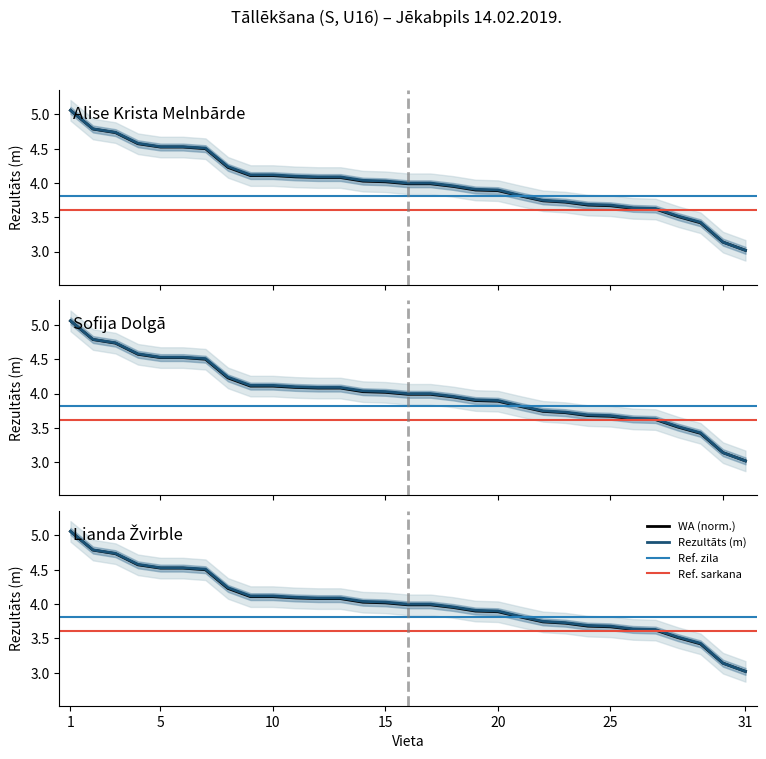

Which series has the largest range (max minus min)?

Rezultāts